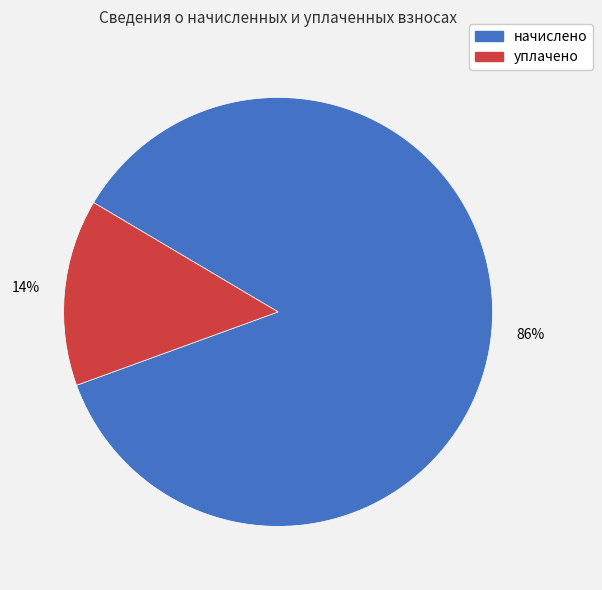

Is there a majority slice in this chart?

Yes